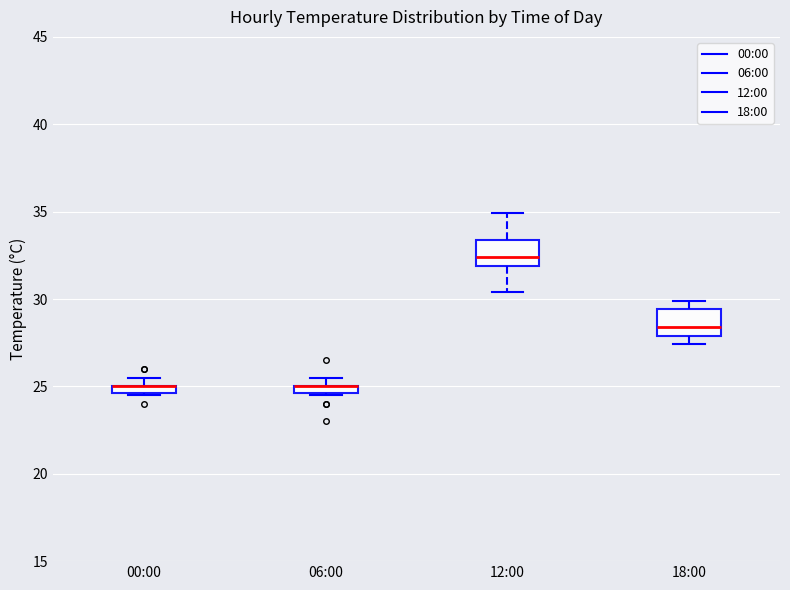

Where is the lower edge of the box for 06:00 on the y-axis? The values are not printed on the chart, so give them approximately, as read against the axis.

24.5